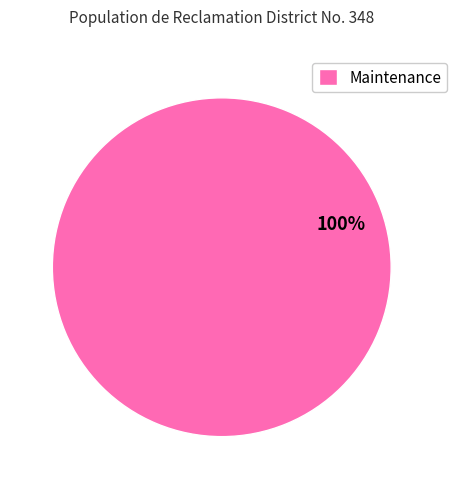

Rank the categories by value from highest to lowest.

Maintenance